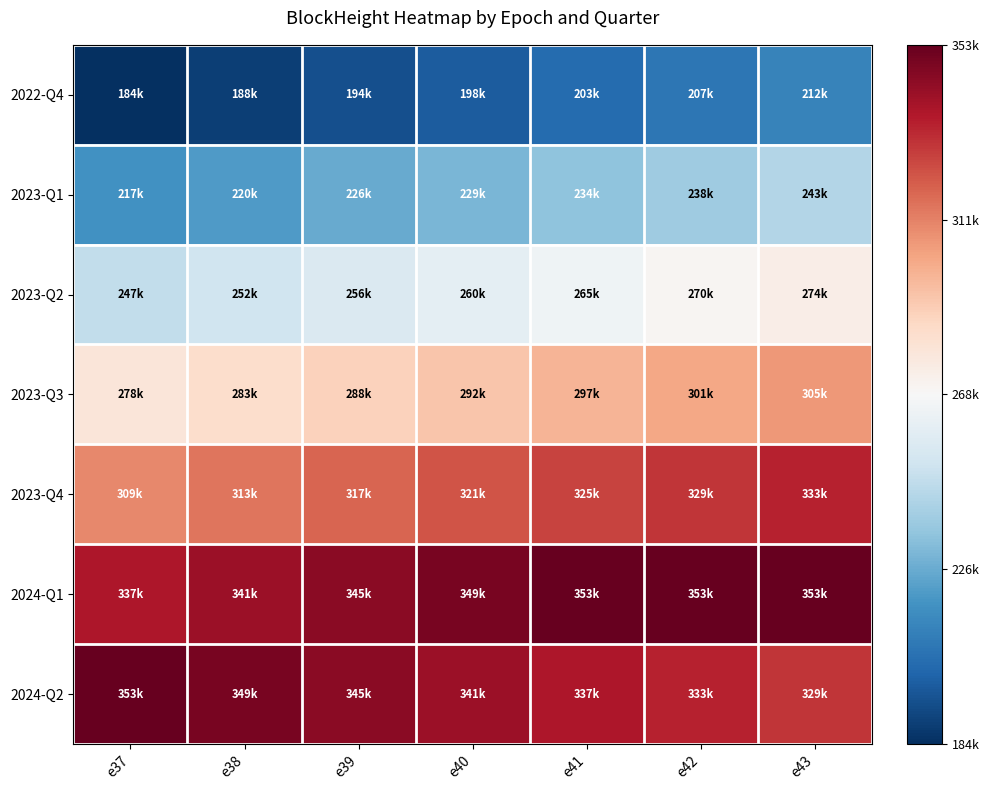

At which category does the chart reach its peak across all series?

e41